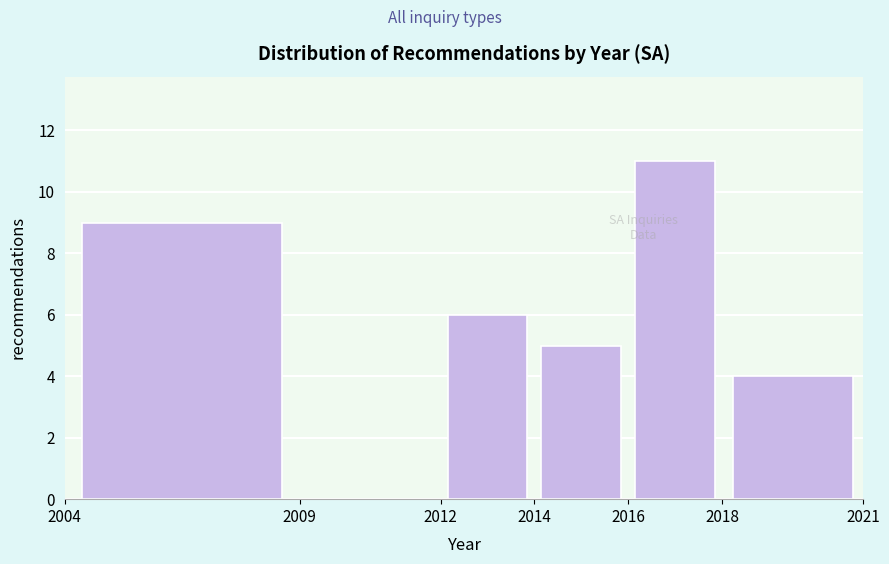

Reading left to right, transcribe this chart: for each bar, give the range it covers on the x-axis and its height. The values are not printed on the chart, so give them approximately, as read against the axis.

2004 to 2009: 9
2009 to 2012: 0
2012 to 2014: 6
2014 to 2016: 5
2016 to 2018: 11
2018 to 2021: 4